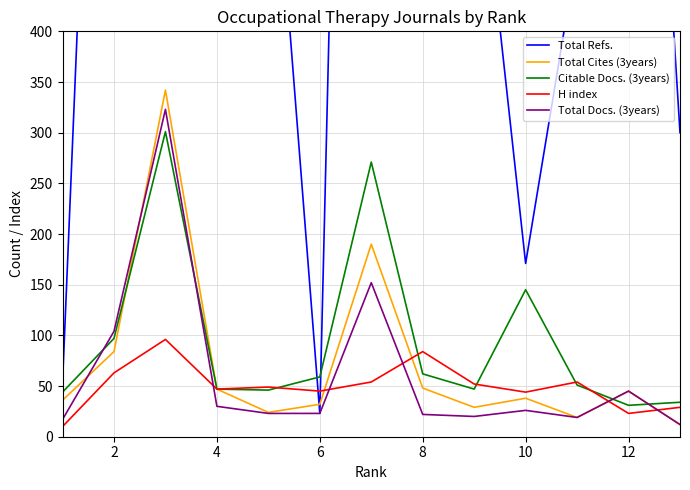

After their last crossing, which series has the higher values: Total Docs. (3years) or Citable Docs. (3years)?

Citable Docs. (3years)